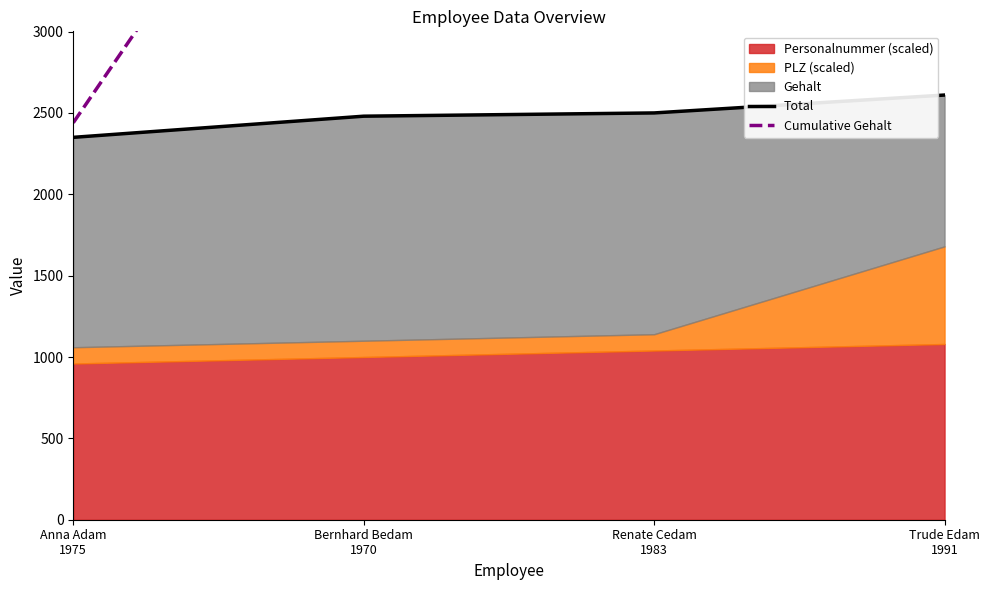

Reading left to right, what are all the values shown in this chart?

Total: 2350.0	2480.0	2500.0	2610.0
Cumulative Gehalt: 2439.8	5049.8	7622.0	9380.9